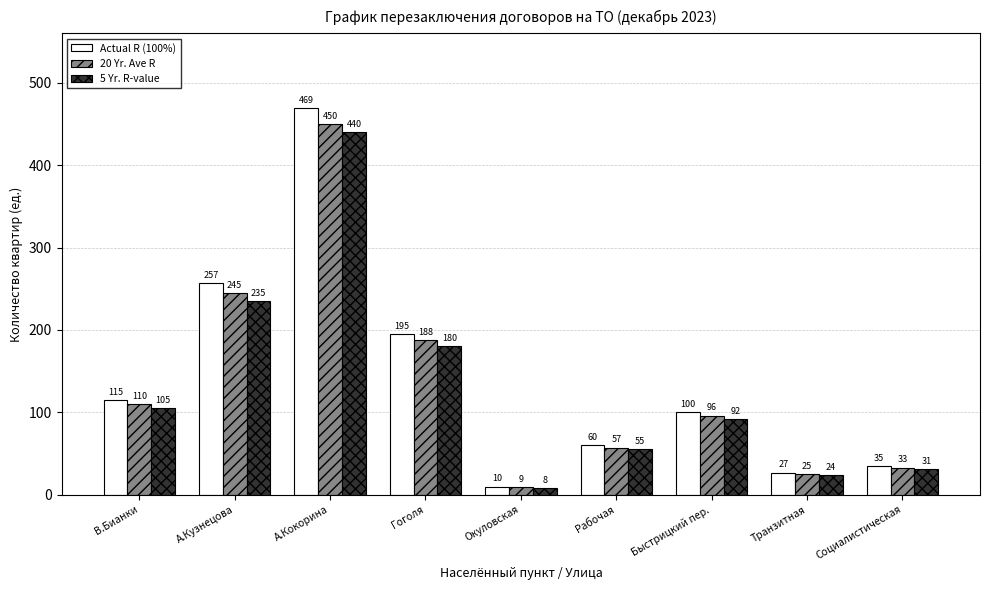

What is the total value across all series at Социалистическая?

99